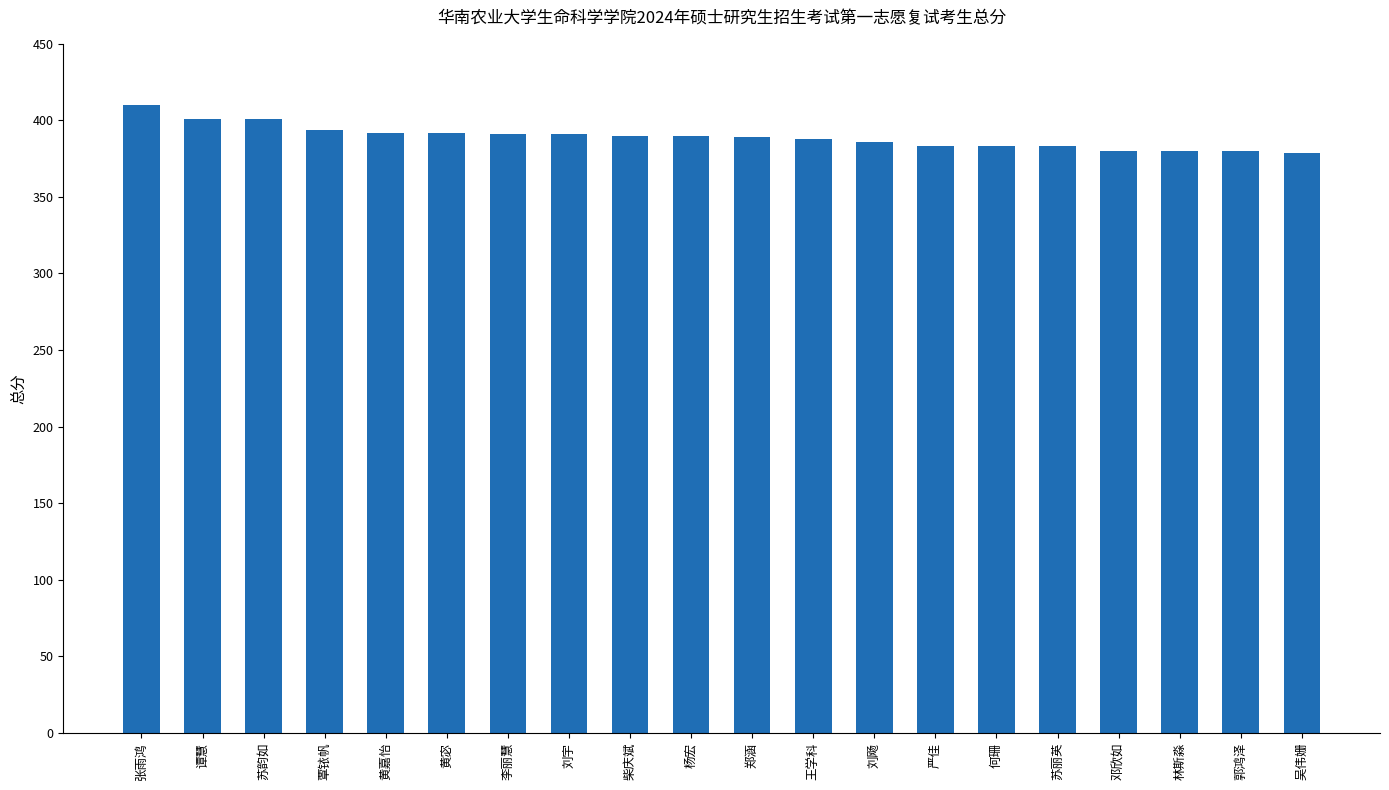

What is the difference between the maximum and minimum values?

31